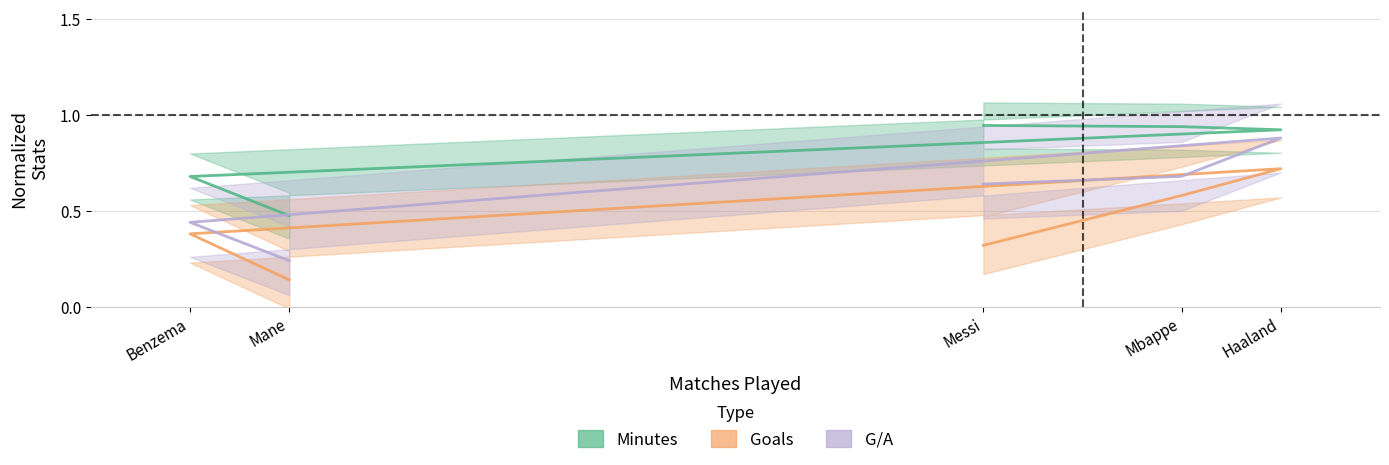

What value does the Minutes series have at Benzema?

0.7